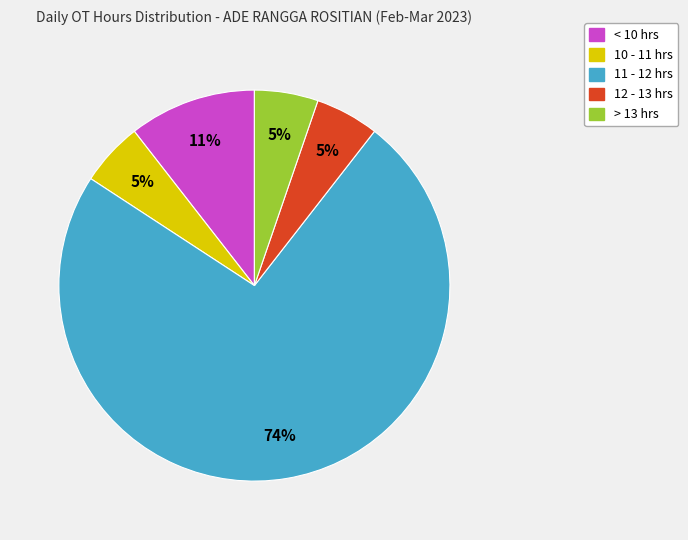

To the nearest percent, what is the average slice percentage?

20%